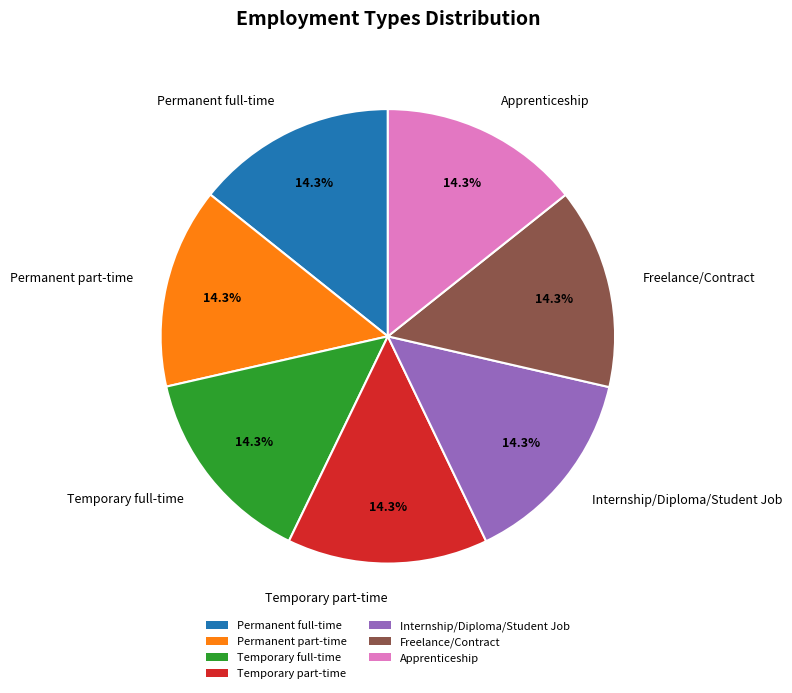

Does any single category account for the majority?

No